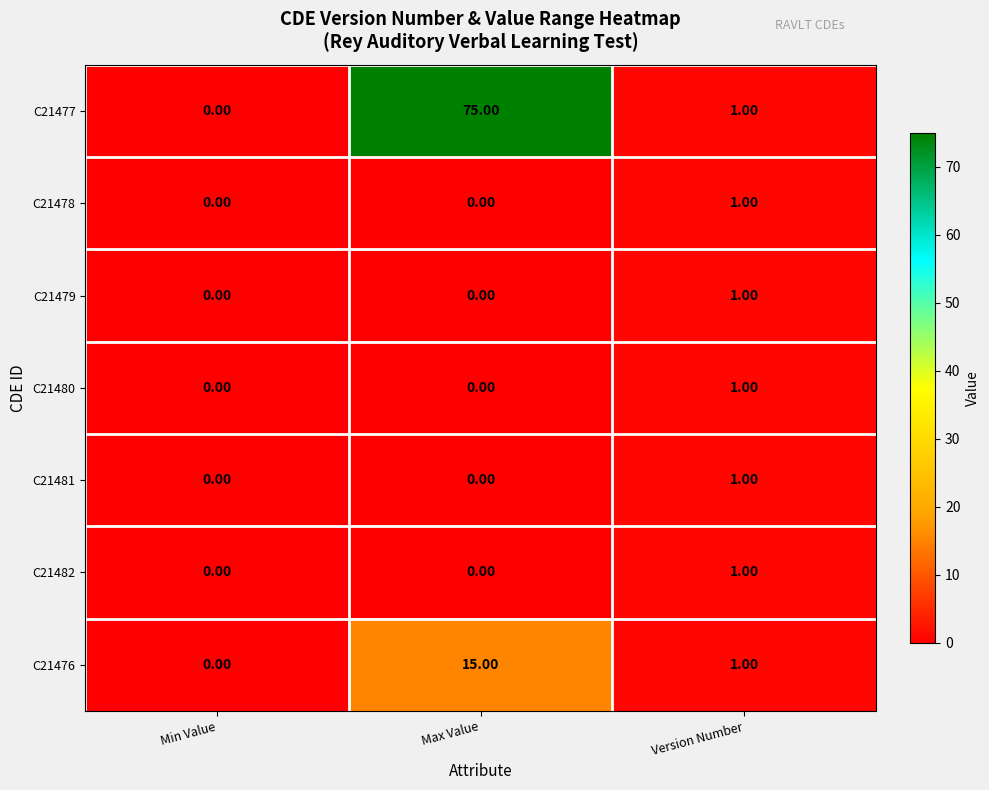

What is the total value across all series at Max Value?

90